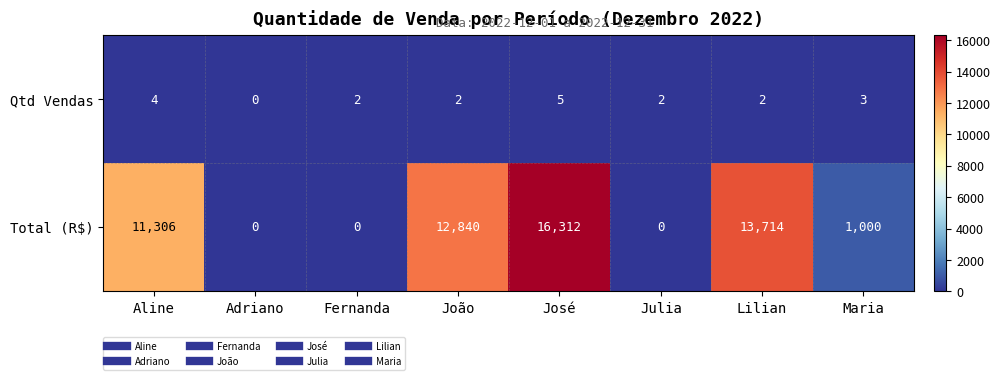

How many data points does each series have?

8